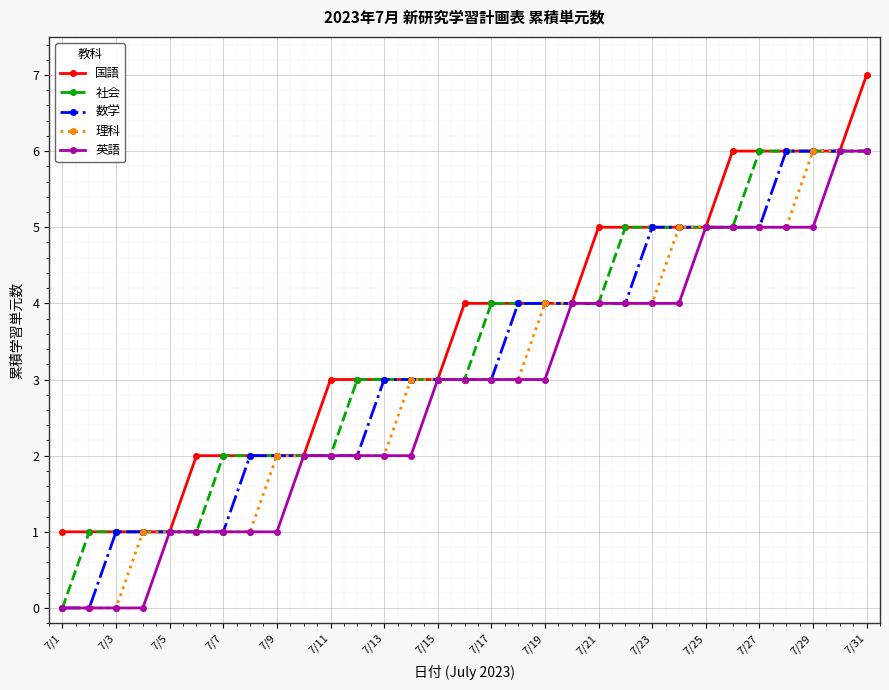

What is the value of the 社会 point at the 20th from the left?

4